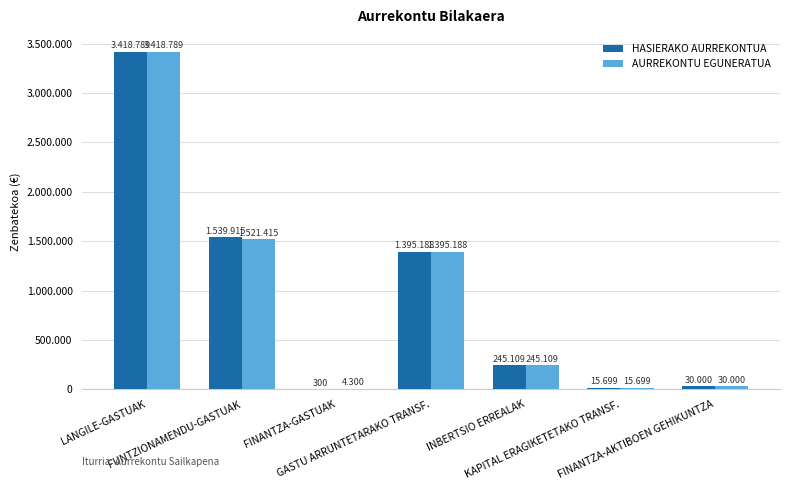

Are the bars horizontal?

No